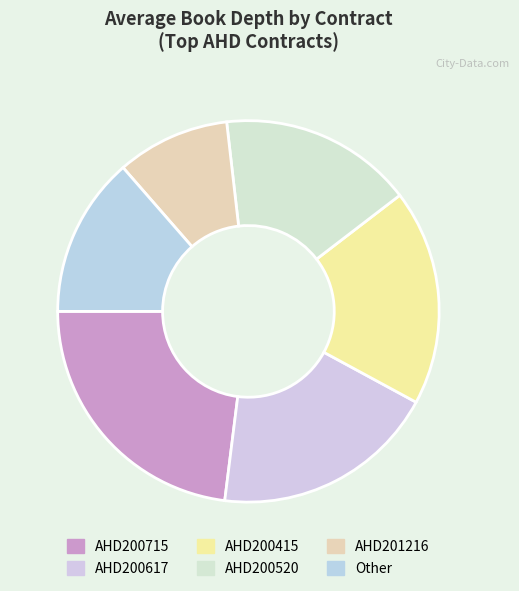

Is it true that AHD200715 is 38% of the pie?

False